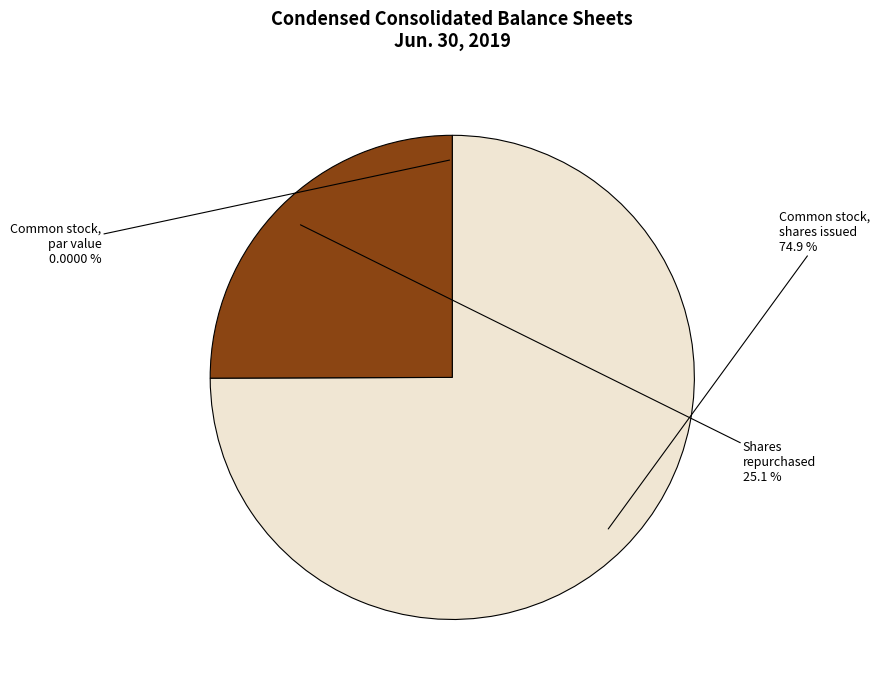

Which slice represents more than half of the pie?

Common stock, shares issued